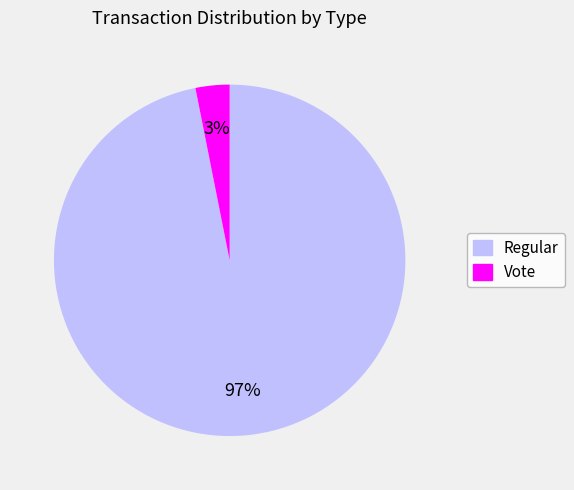

How many slices are in this pie chart?

2